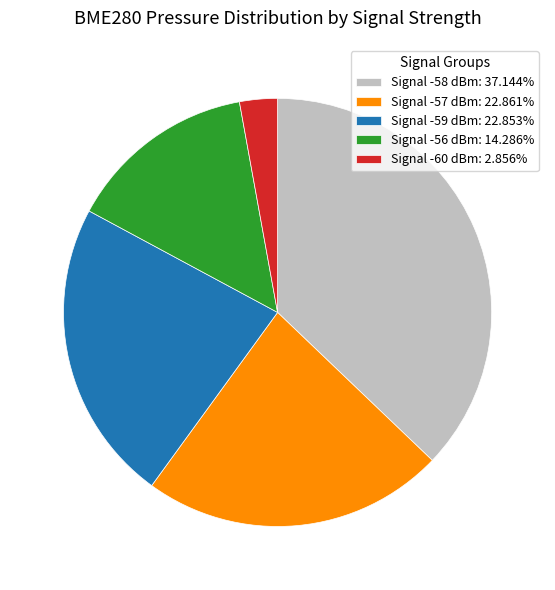

Is Signal -56 dBm: 14.286% the majority of the pie?

No